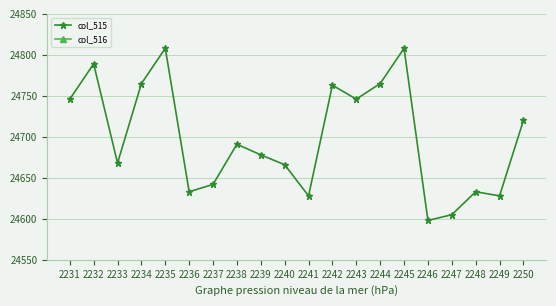

True or false: col_516 and col_515 intersect in this chart.

False